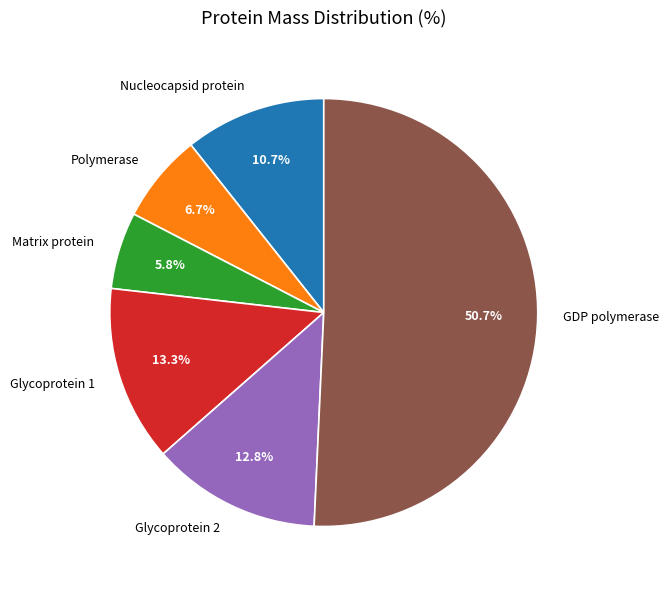

How many slices are in this pie chart?

6